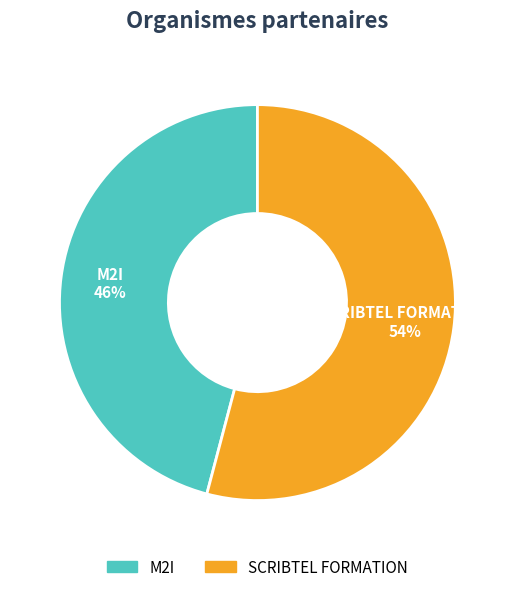

To the nearest percent, what is the difference between the SCRIBTEL FORMATION and M2I slice percentages?

8%